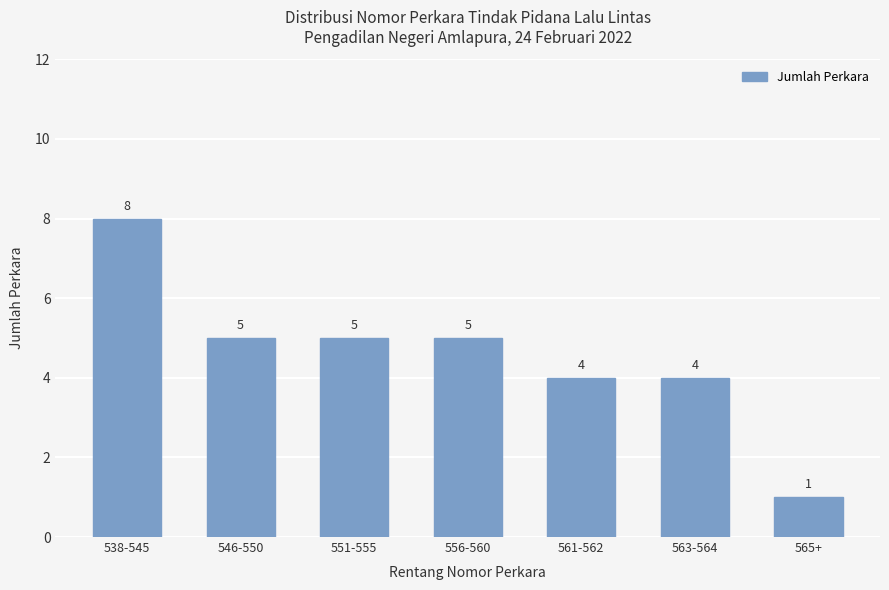

Count the values in the range 4 to 5.

5